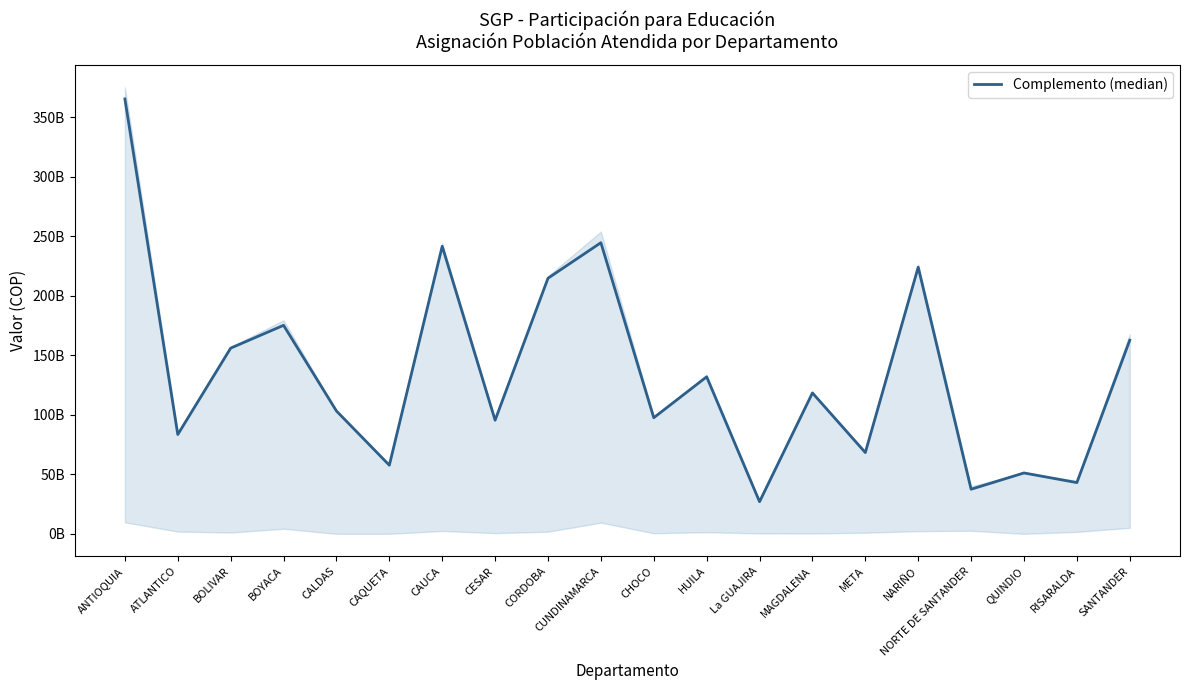

Between NARIÑO and HUILA, which is larger?

NARIÑO